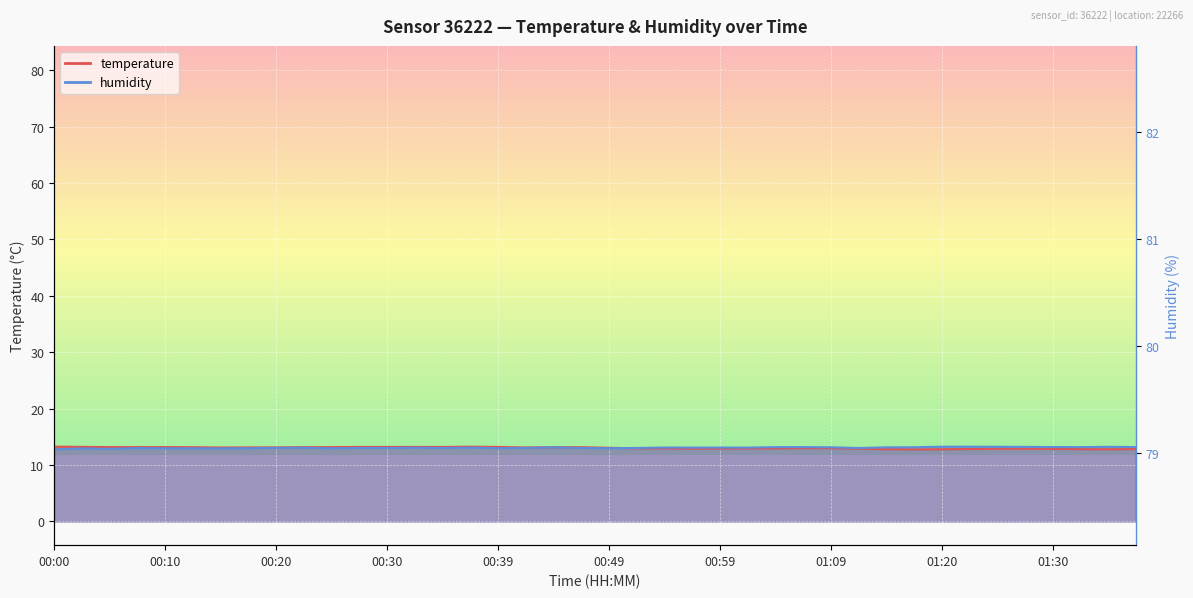

What is the sum of all humidity values?

522.7